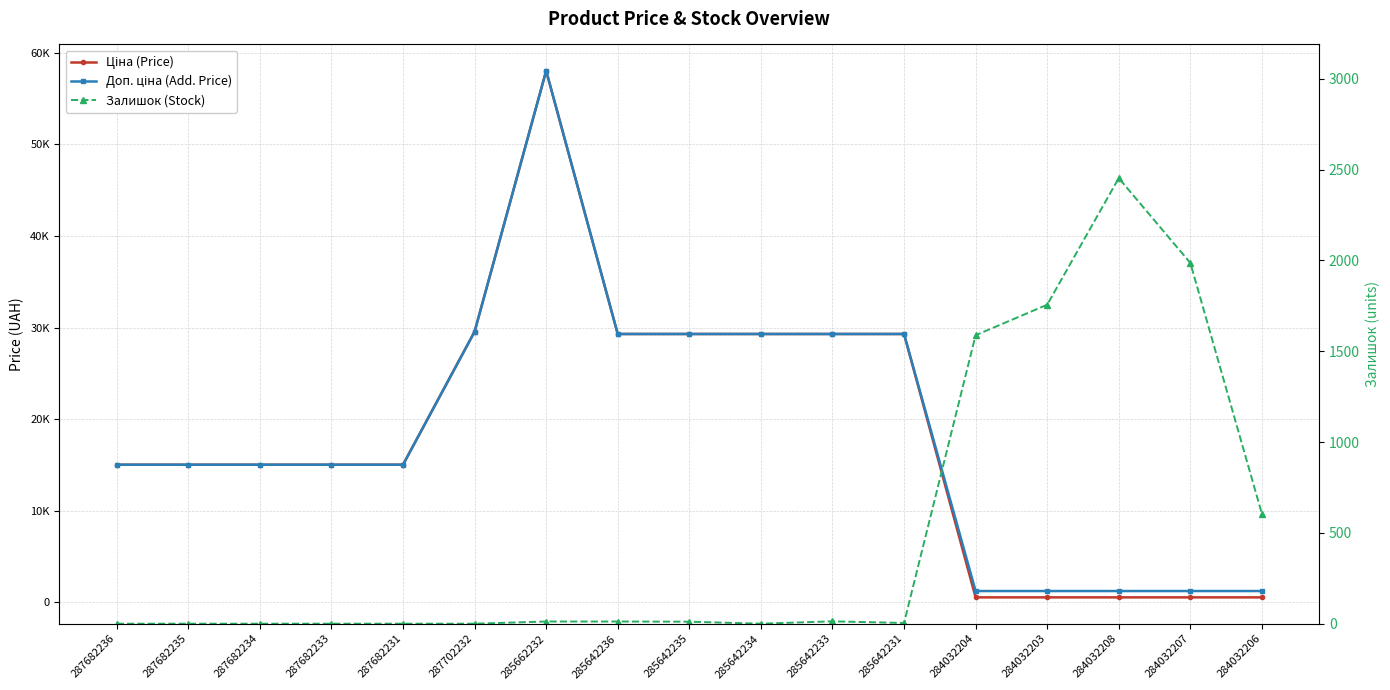

Reading left to right, what are all the values shown in this chart?

Ціна (Price): 15019.2	15019.2	15019.2	15019.2	15019.2	29548.9	58037.0	29294.9	29294.9	29294.9	29294.9	29294.9	535.4	535.4	535.4	535.4	535.4
Доп. ціна (Add. Price): 15019.2	15019.2	15019.2	15019.2	15019.2	29548.9	58037.0	29294.9	29294.9	29294.9	29294.9	29294.9	1227.2	1227.2	1227.2	1227.2	1227.2
Залишок (Stock): 0.0	0.0	0.0	0.0	0.0	0.0	12.0	12.0	11.0	0.0	13.0	4.0	1588.0	1756.0	2453.0	1986.0	605.0